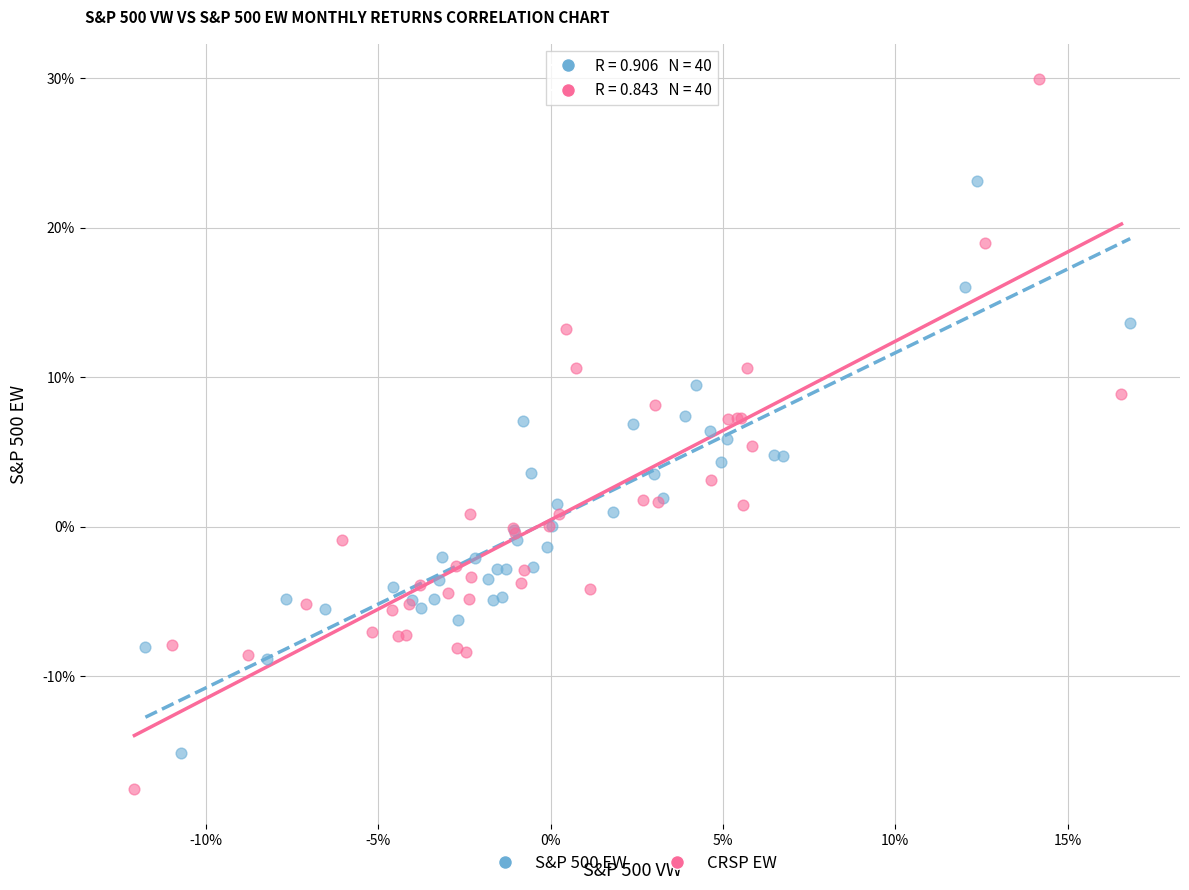

Which series reaches the maximum Y coordinate?

CRSP EW